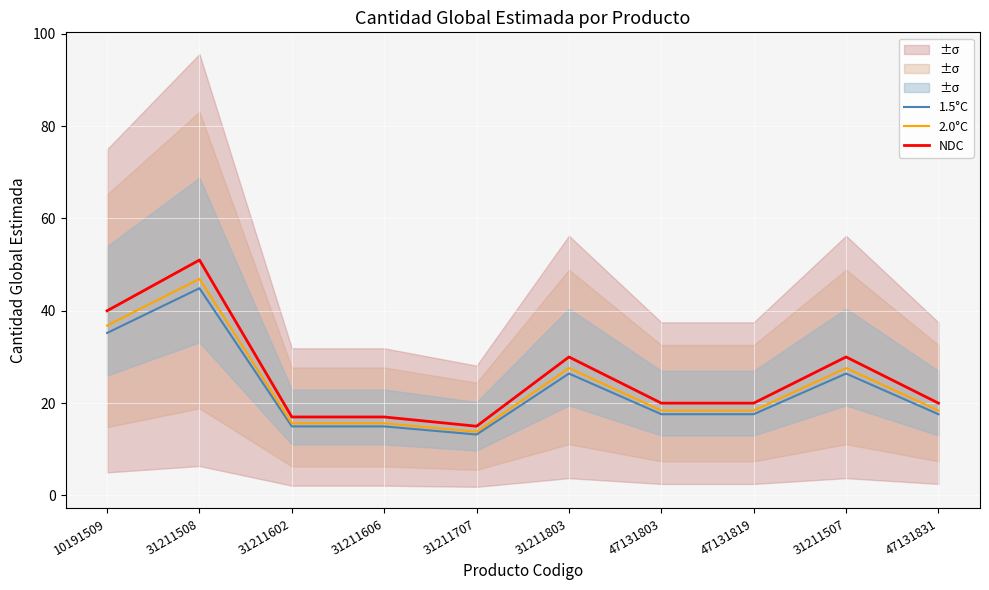

In 1.5°C, how many points are lower than both neighbors (excluding endpoints)?

1